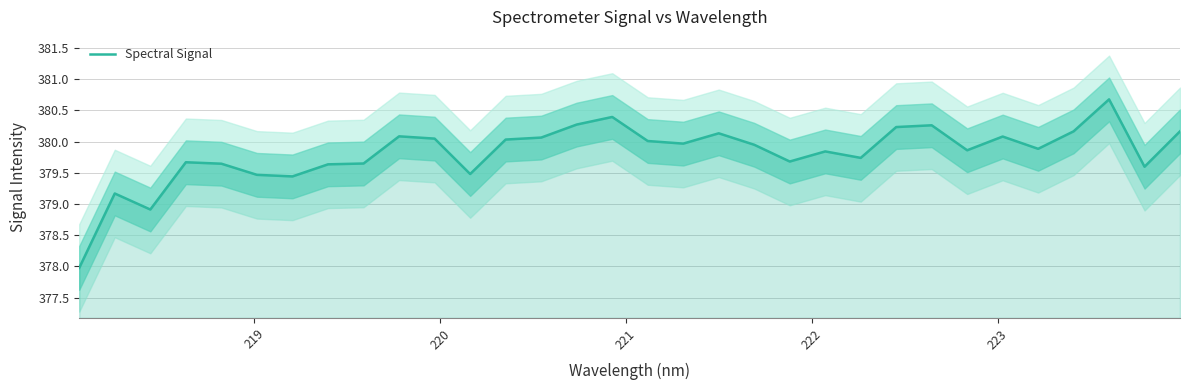

What is the highest value of the Spectral Signal series?

380.7